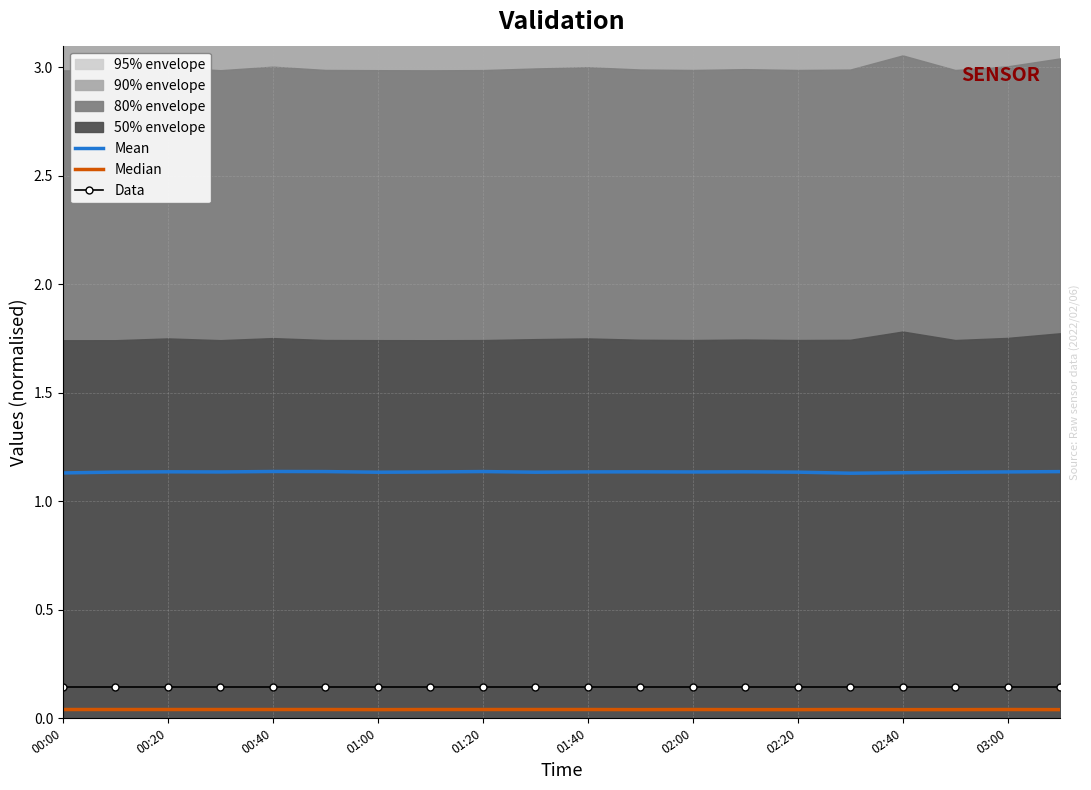

True or false: Median and Data cross at least once.

False